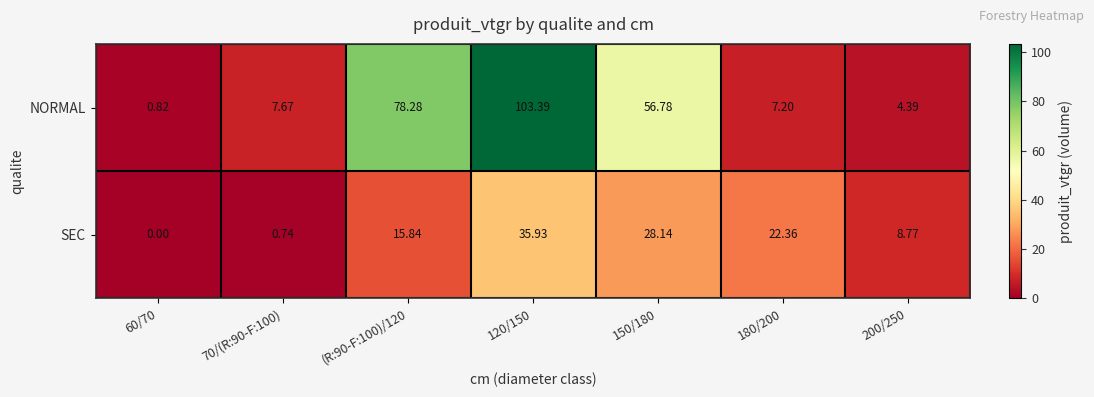

Which series has the widest spread of values?

NORMAL